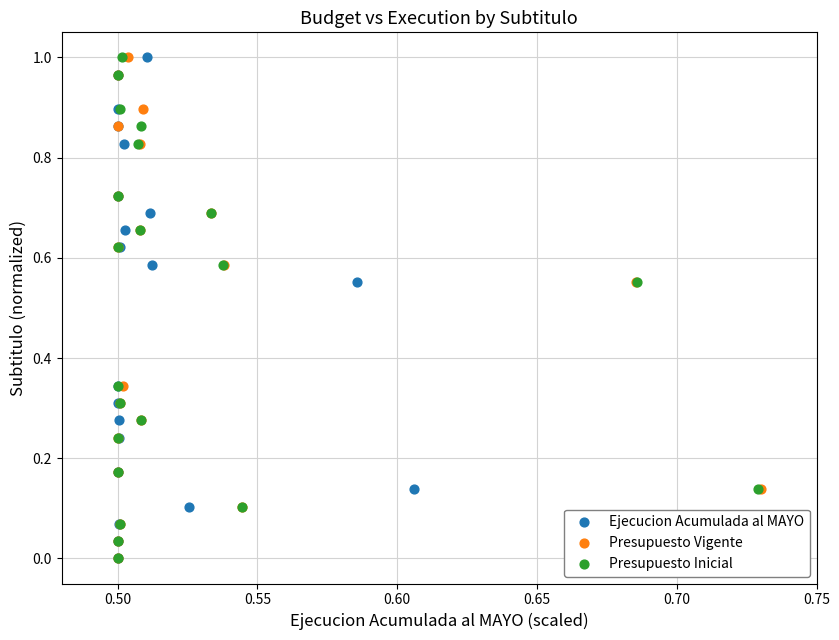

What are all the series names shown in the legend?

Ejecucion Acumulada al MAYO, Presupuesto Vigente, Presupuesto Inicial